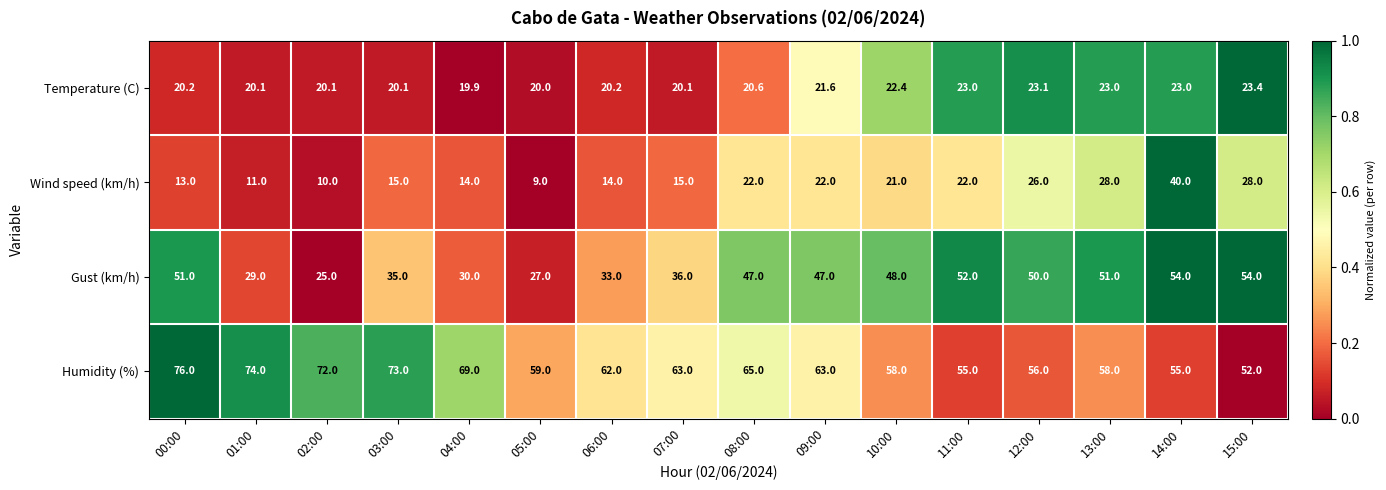

What is the sum of all Temperature (C) values?

340.8